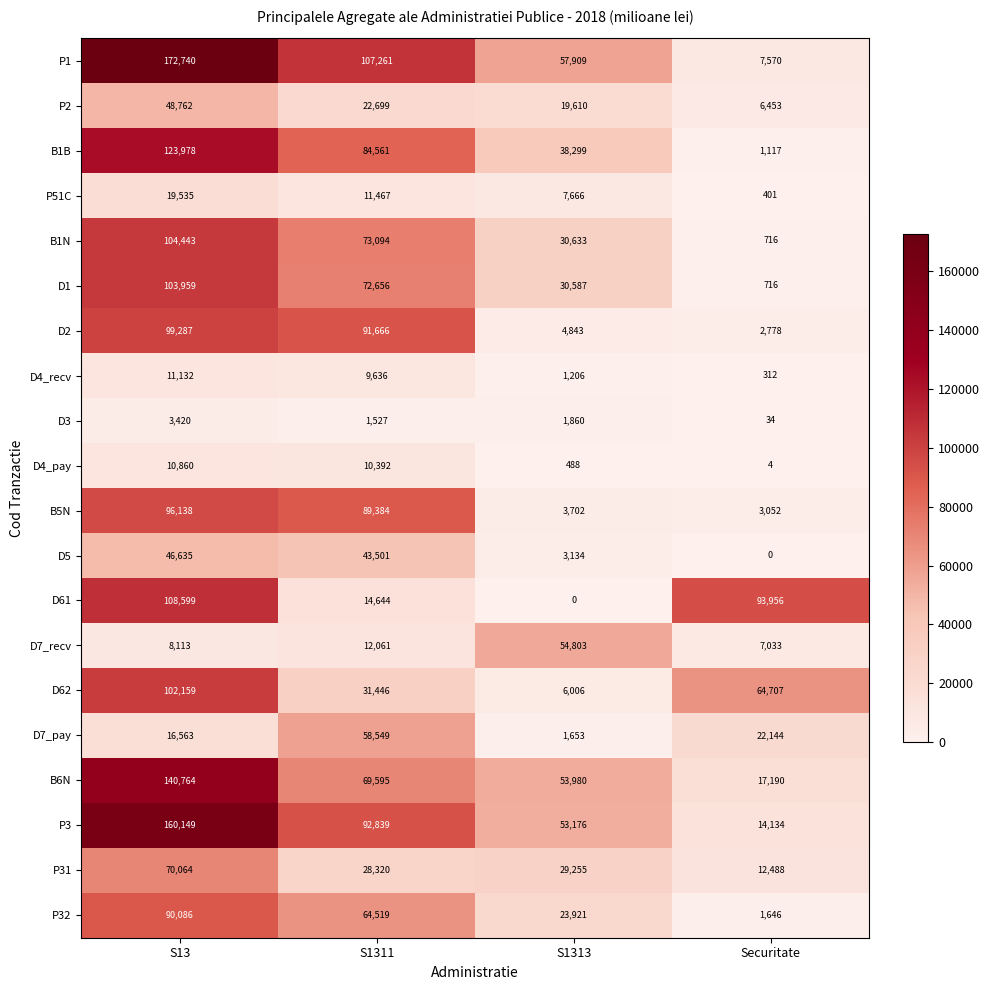

Between S1311 and S1313, which series saw the biggest shift?

D2